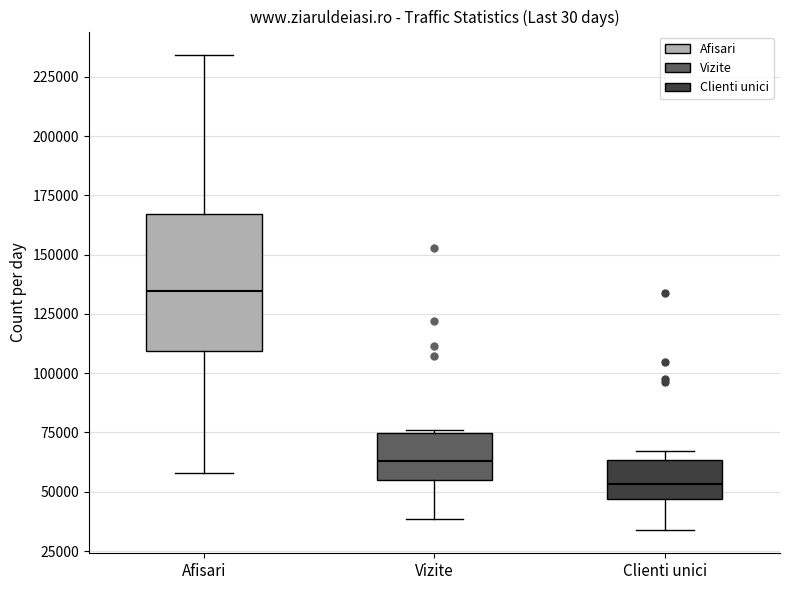

Reading left to right, read every box against the y-axis: the position of its median line, the range the box covers, and the ends of its whiskers. The values are not printed on the chart, so give them approximately, as read against the axis.

Afisari: median 135000, box 110000 to 165000, whiskers 60000 to 235000
Vizite: median 65000, box 55000 to 75000, whiskers 40000 to 75000
Clienti unici: median 55000, box 45000 to 65000, whiskers 35000 to 65000 (just above the box's upper edge)